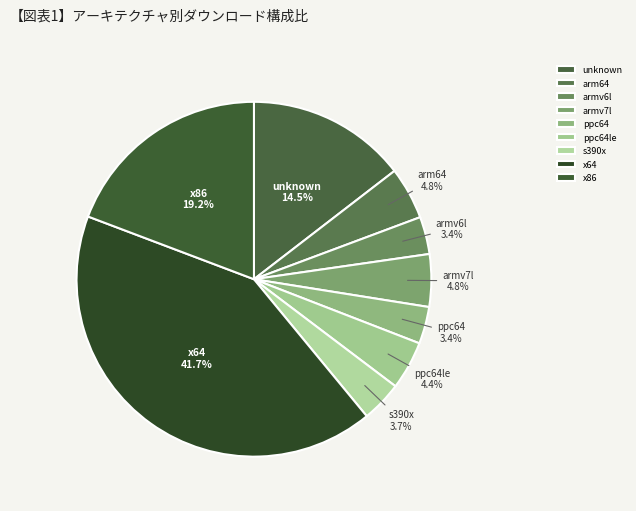

Which has a higher value, armv6l or arm64?

arm64